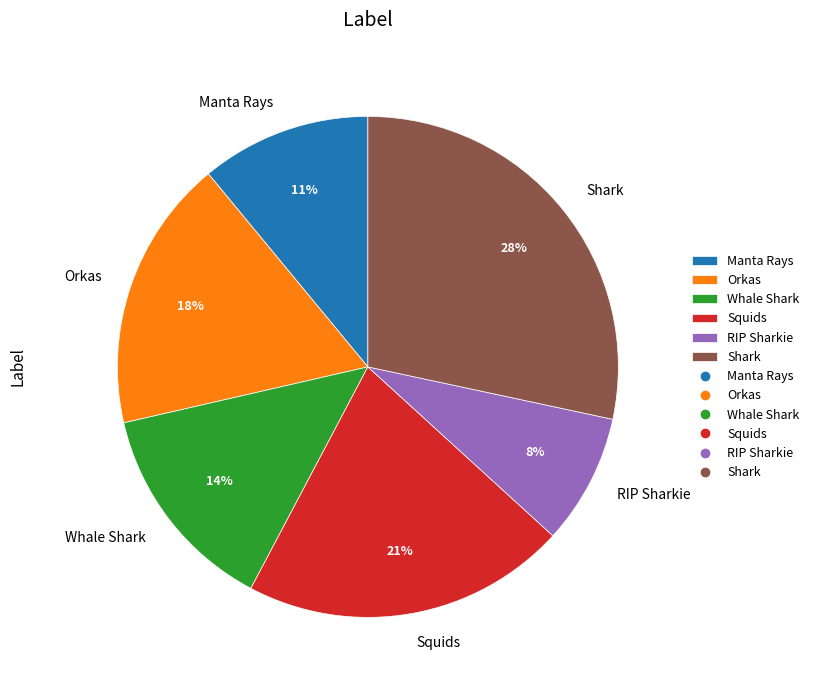

To the nearest percent, what is the average slice percentage?

17%